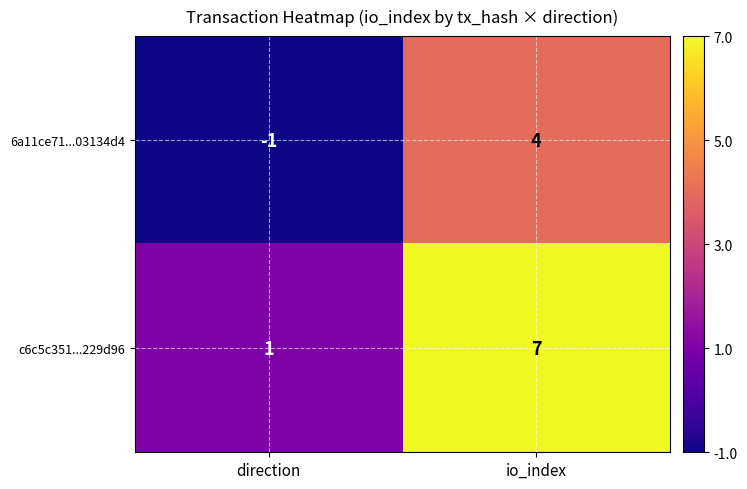

The 6a11ce71...03134d4 series shows 7 at io_index. True or false?

False